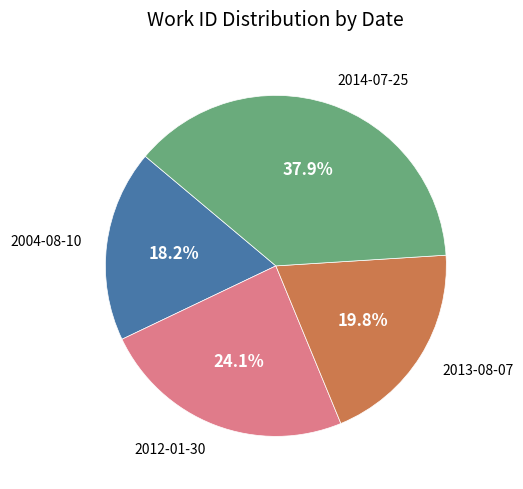

Approximately how many times larger is the value at 2014-07-25 compared to 2013-08-07?

1.9